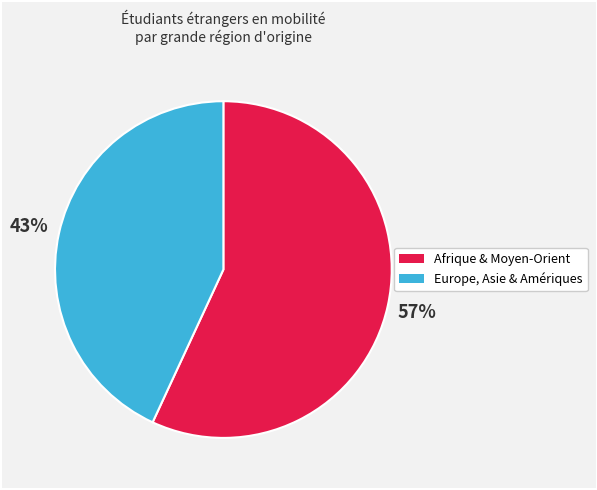

Is there any slice that represents more than half of the pie?

Yes